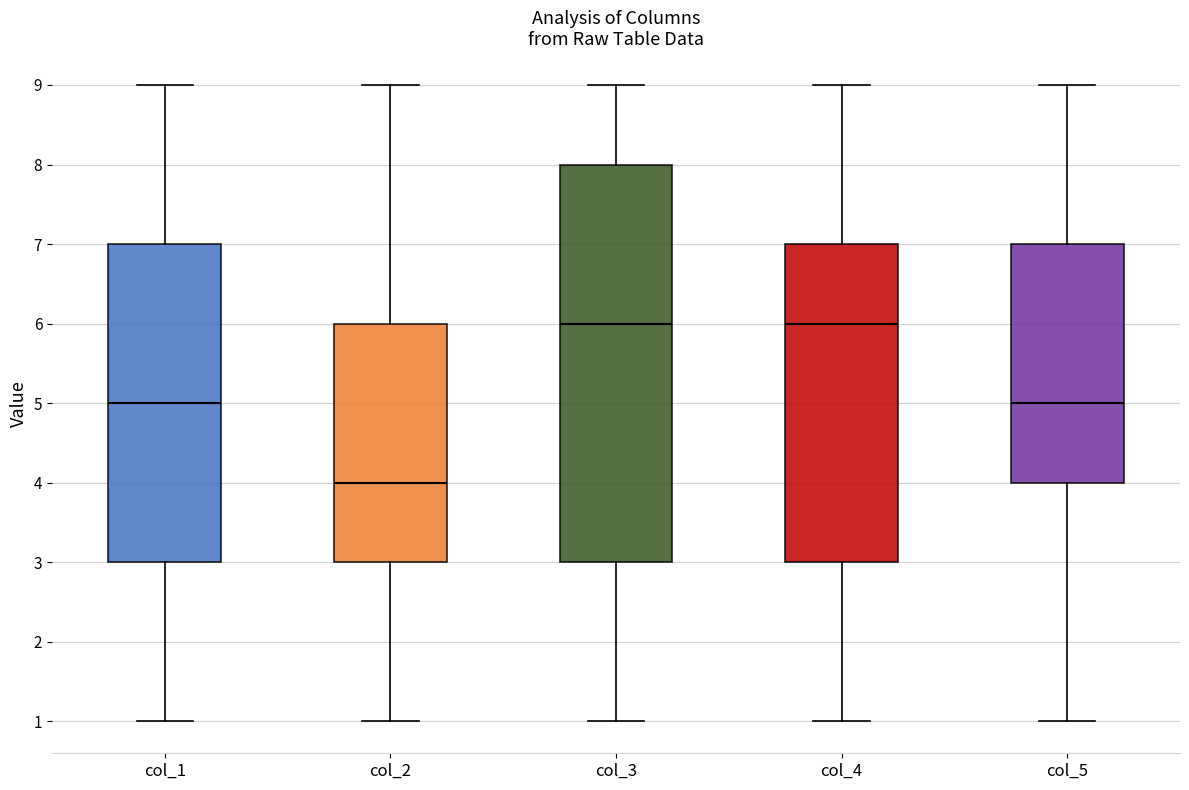

Which box's median line is the lowest?

col_2